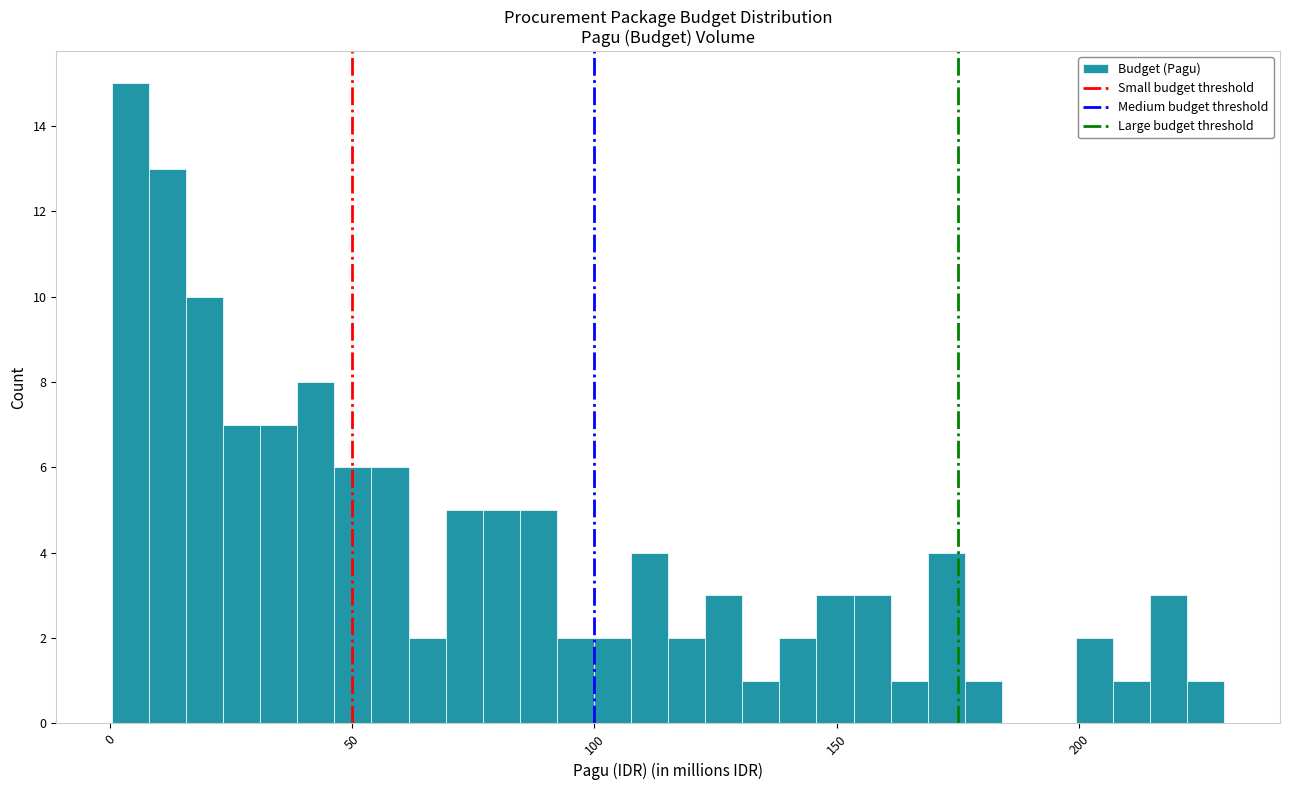

Read against the x-axis, roughly where is the centre of the tallest bar?

5